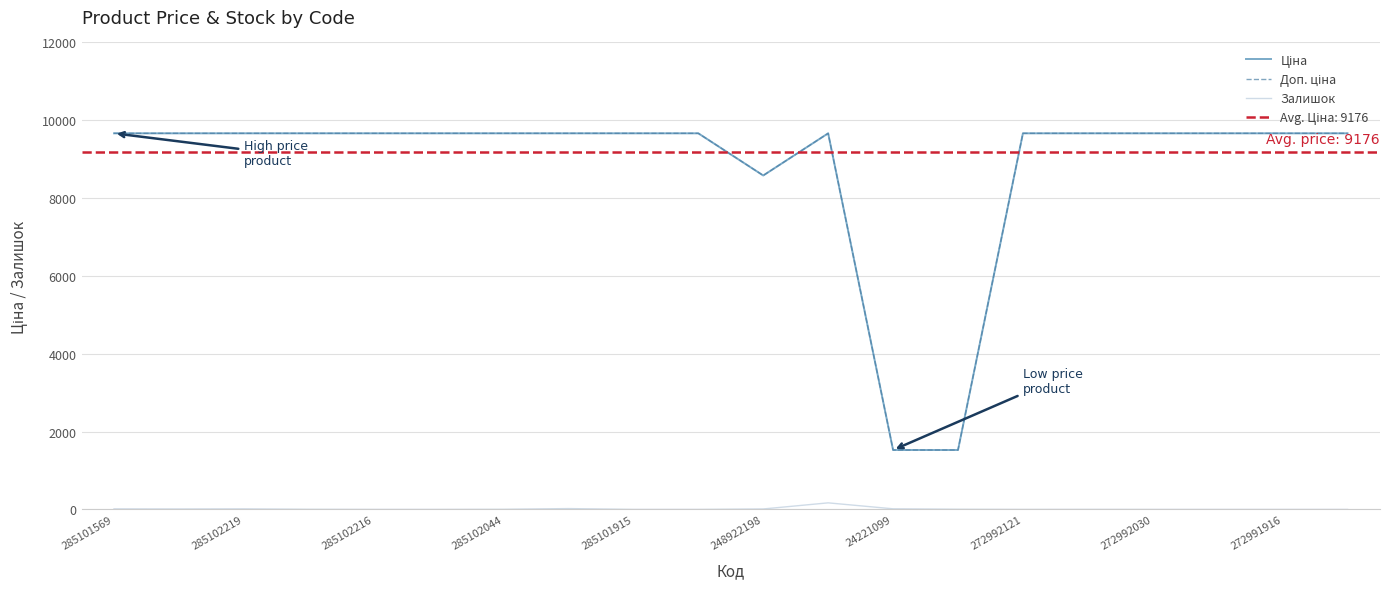

Does the chart display data point markers on the line(s)?

No